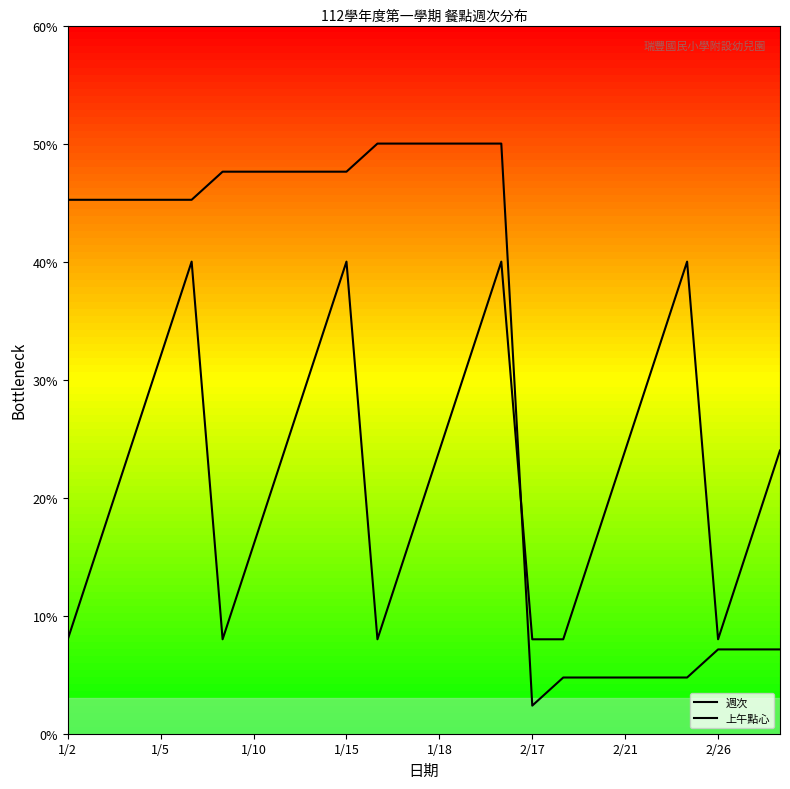

How many data points in 上午點心 are less than 2?

11